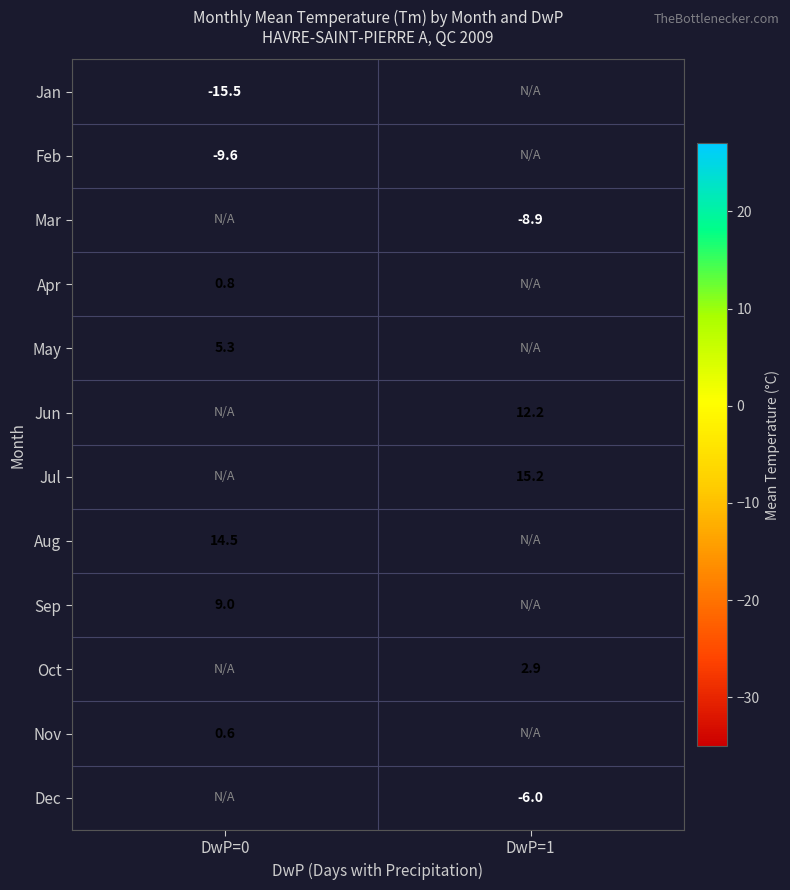

The value of Jan at DwP=0 is -15.5. True or false?

True